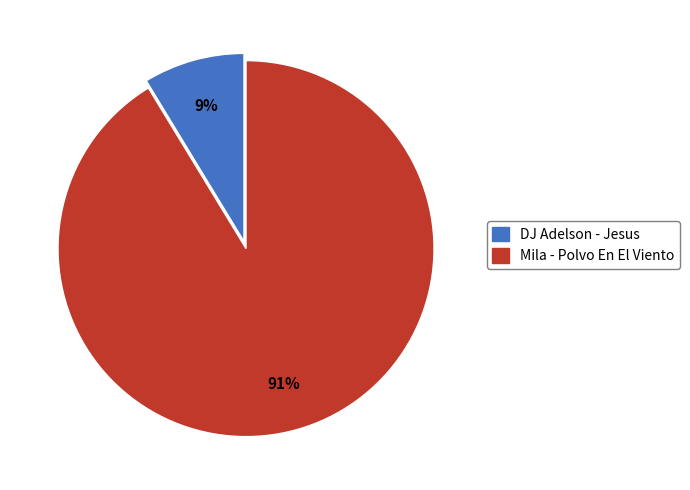

Count the number of slices in the pie.

2